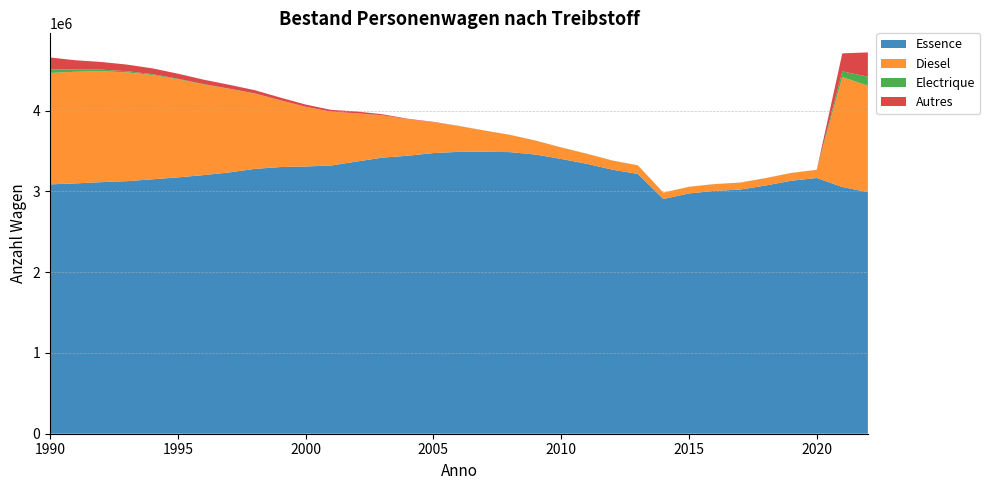

Reading left to right, what are all the values shown in this chart?

Essence: 1990=3087390	1991=3099442	1992=3114726	1993=3127023	1994=3149902	1995=3173806	1996=3201710	1997=3234560	1998=3278675	1999=3301501	2000=3308634	2001=3320810	2002=3370326	2003=3418081	2004=3442302	2005=3475004	2006=3489925	2007=3490699	2008=3486757	2009=3456468	2010=3402309	2011=3342265	2012=3269402	2013=3216484	2014=2905762	2015=2975154	2016=3006666	2017=3022762	2018=3073062	2019=3132238	2020=3166299	2021=3054773	2022=2991092
Diesel: 1990=1379077	1991=1382645	1992=1374246	1993=1346938	1994=1291500	1995=1214075	1996=1123676	1997=1035843	1998=934084	1999=827094	2000=739112	2001=666089	2002=596480	2003=524614	2004=450992	2005=381189	2006=319905	2007=261987	2008=213184	2009=172097	2010=141863	2011=123969	2012=112736	2013=105718	2014=79129	2015=81883	2016=83640	2017=85703	2018=90747	2019=95585	2020=100412	2021=1360111	2022=1319337
Electrique: 1990=43396	1991=28716	1992=19181	1993=14539	1994=10724	1995=7531	1996=4439	1997=2683	1998=1758	1999=1044	2000=665	2001=512	2002=517	2003=528	2004=562	2005=592	2006=625	2007=651	2008=676	2009=690	2010=754	2011=724	2012=746	2013=753	2014=409	2015=671	2016=771	2017=774	2018=775	2019=770	2020=759	2021=71697	2022=110751
Autres: 1990=148472	1991=113149	1992=94535	1993=82323	1994=71903	1995=62657	1996=54665	1997=47799	1998=40208	1999=33364	2000=27414	2001=22191	2002=22488	2003=12564	2004=6158	2005=4657	2006=896	2007=553	2008=334	2009=458	2010=321	2011=353	2012=423	2013=500	2014=97	2015=90	2016=151	2017=284	2018=458	2019=583	2020=623	2021=222785	2022=300100